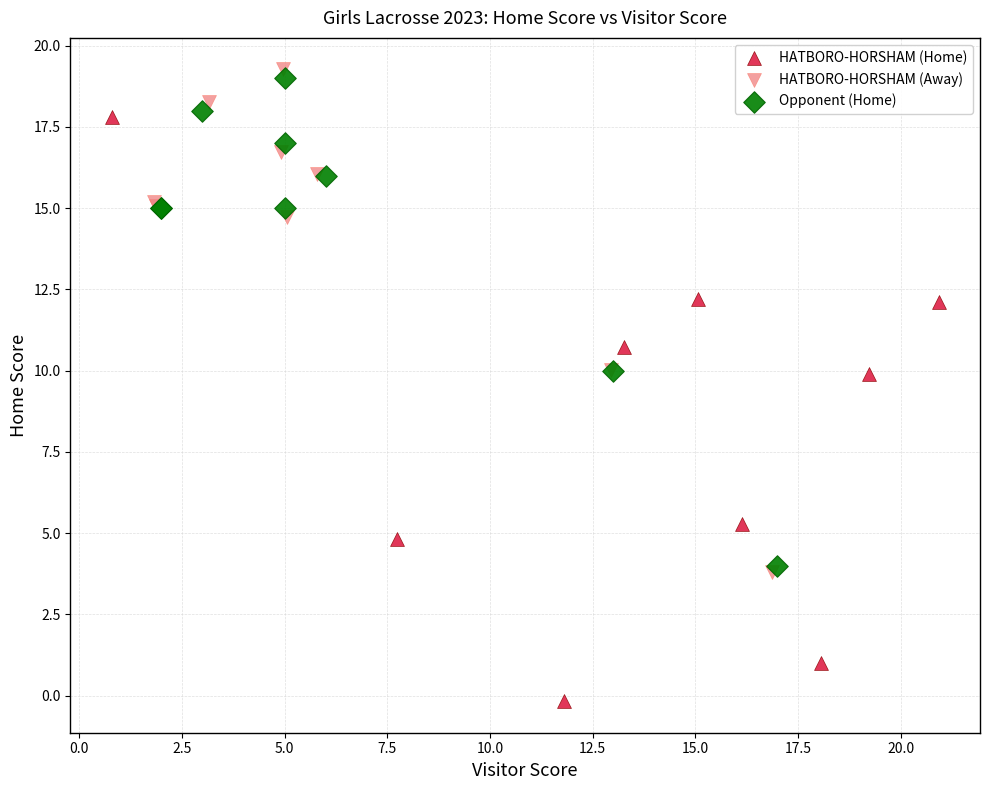

Which series has the widest spread of Y values?

HATBORO-HORSHAM (Home)